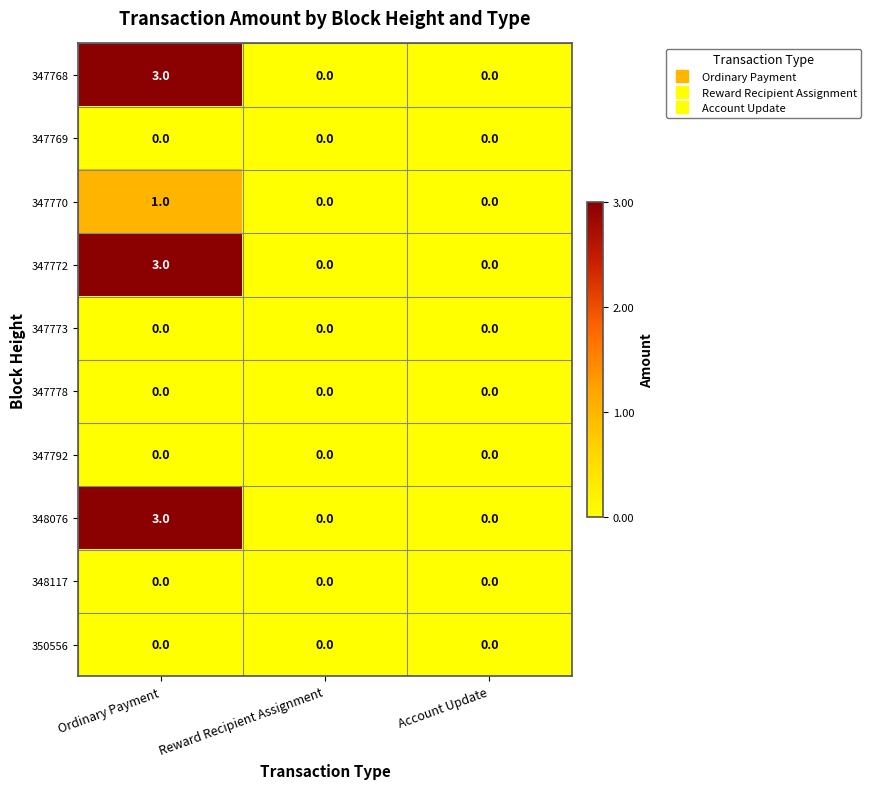

Count the number of data series in this chart.

10